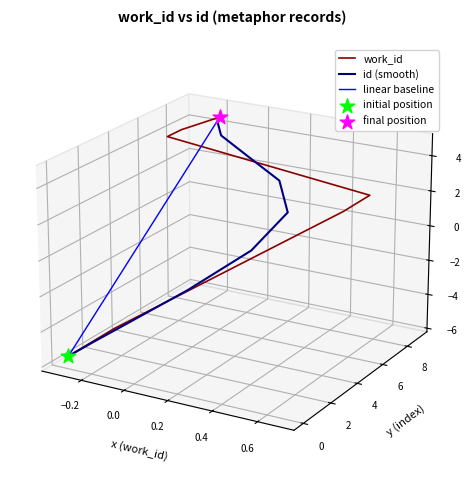

Which series has the largest total across all categories?

linear baseline